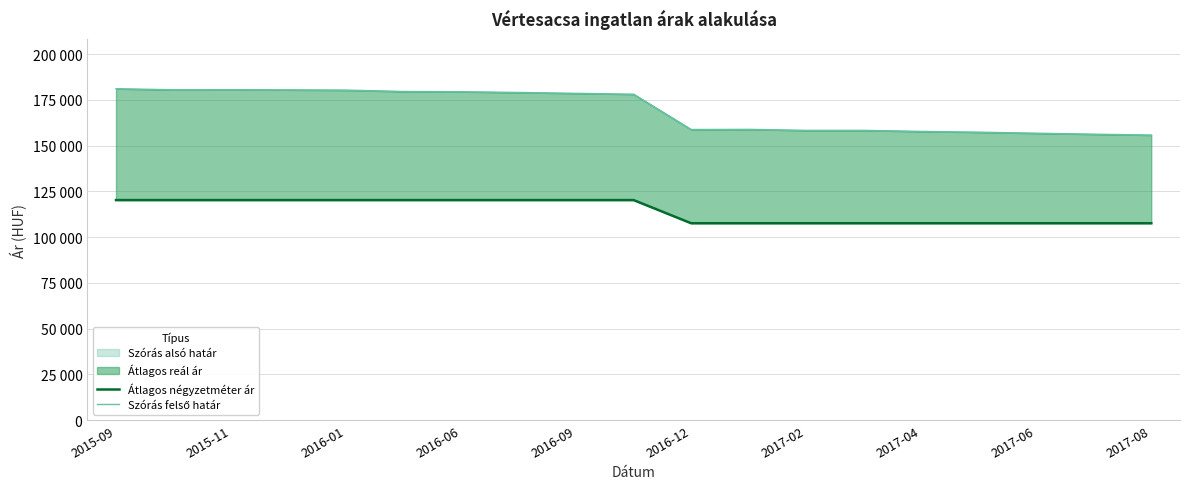

What is the difference between the Átlagos négyzetméter ár values at 10 and 2016-06?

12659